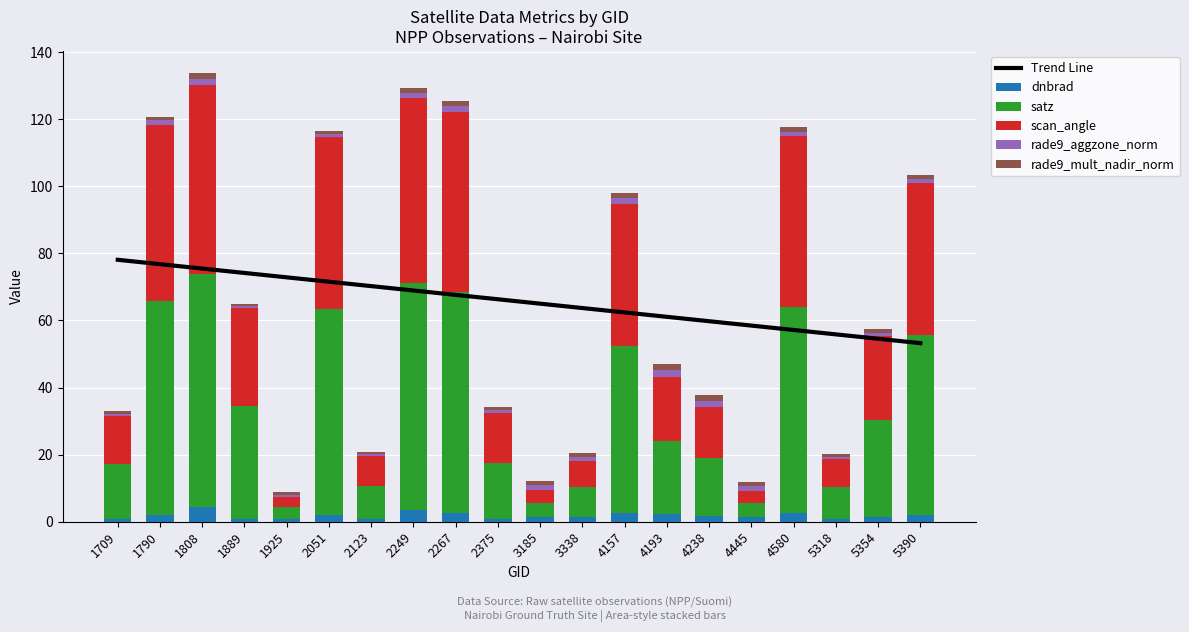

At which category does the chart reach its minimum across all series?

1889